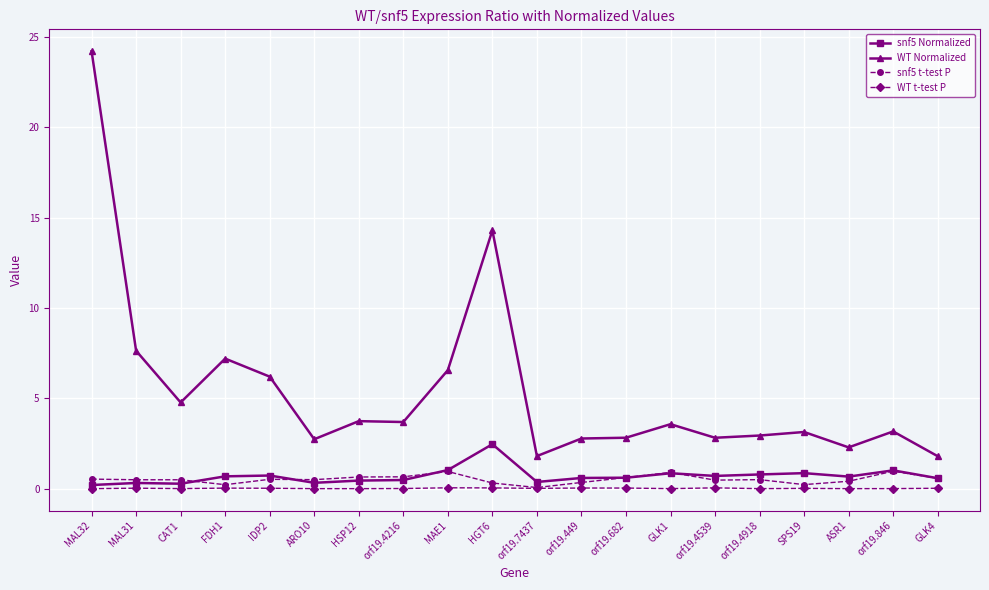

What are all the series names shown in the legend?

snf5 Normalized, WT Normalized, snf5 t-test P, WT t-test P